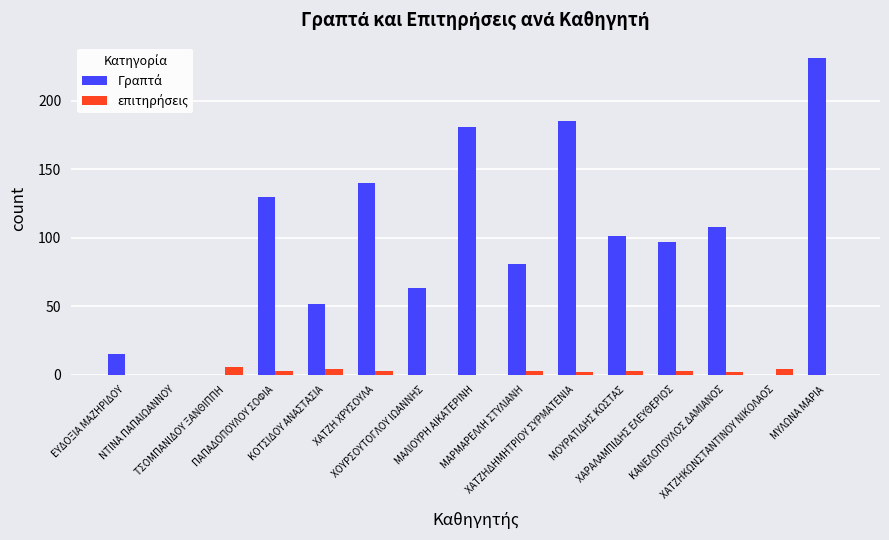

Between ΧΟΥΡΣΟΥΤΟΓΛΟΥ ΙΩΑΝΝΗΣ and ΝΤΙΝΑ ΠΑΠΑΙΩΑΝΝΟΥ, which is larger?

ΧΟΥΡΣΟΥΤΟΓΛΟΥ ΙΩΑΝΝΗΣ